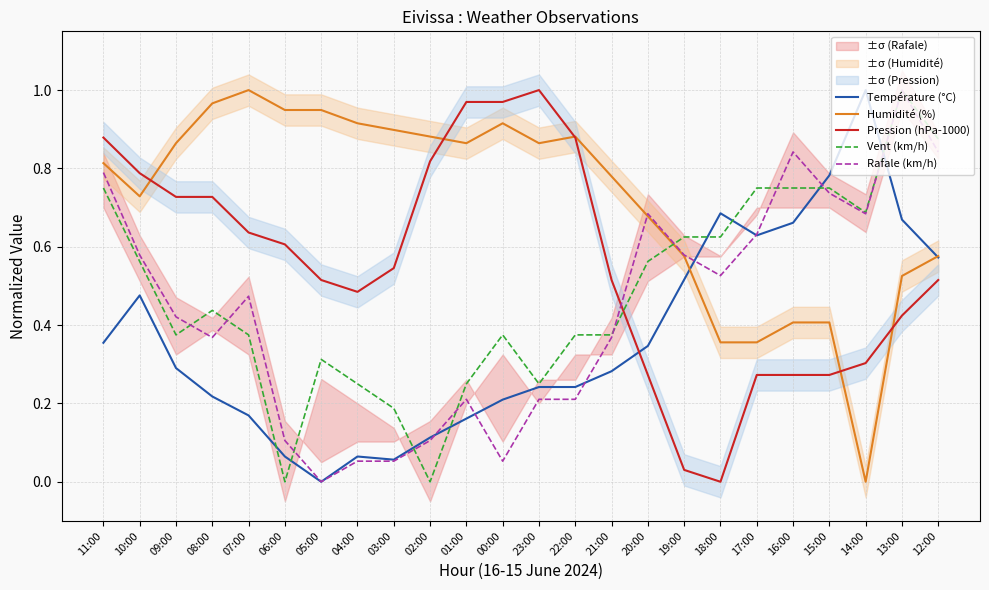

At which category does Pression (hPa-1000) reach its first local peak?

23:00